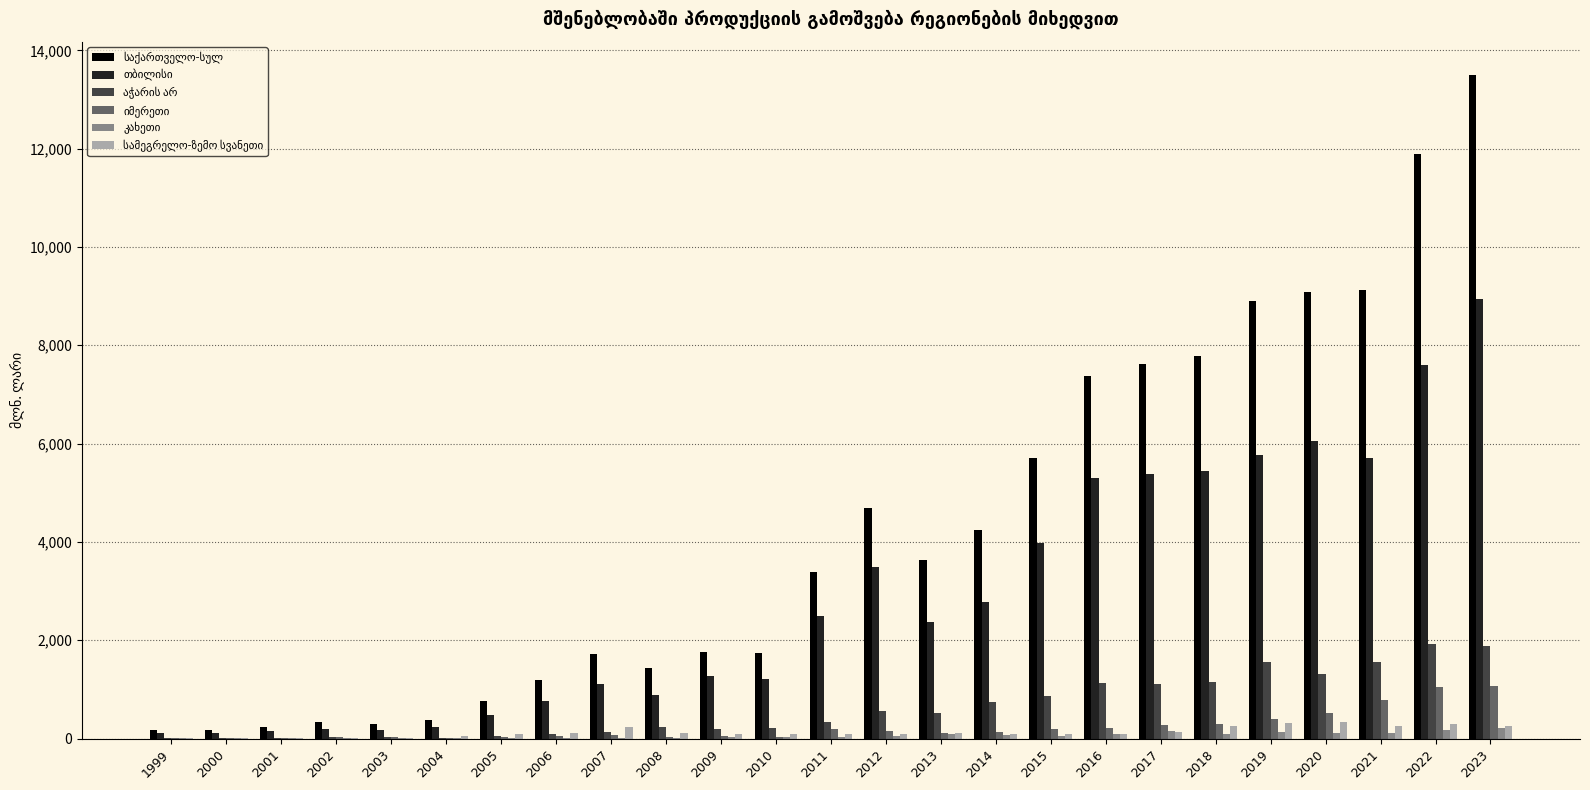

At which category is the sum across all series the highest?

2023